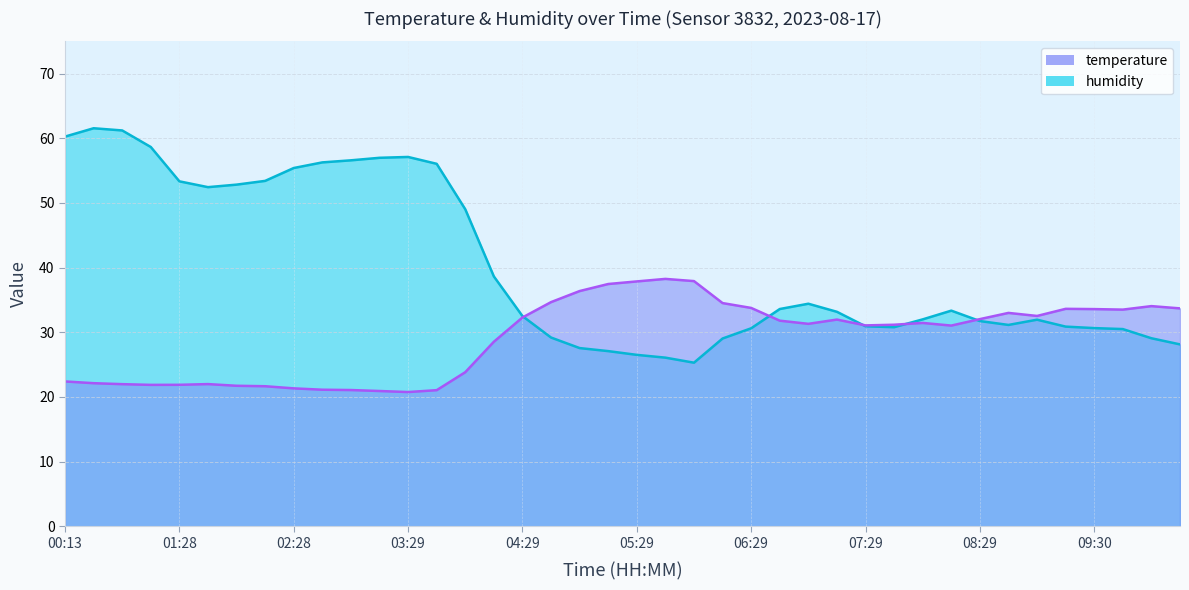

Which series changed the most between 06:59 and 09:30?

humidity